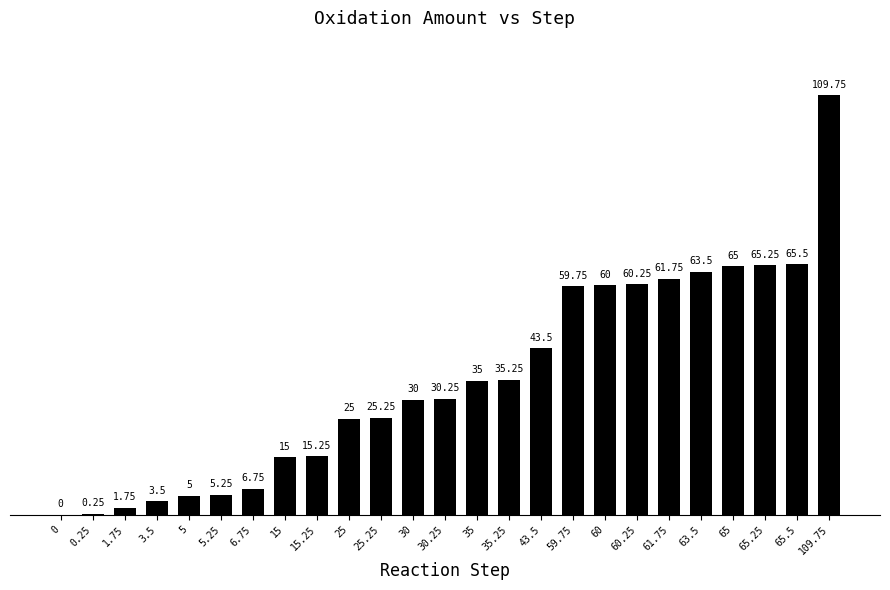

Between 60 and 65.25, which is larger?

65.25